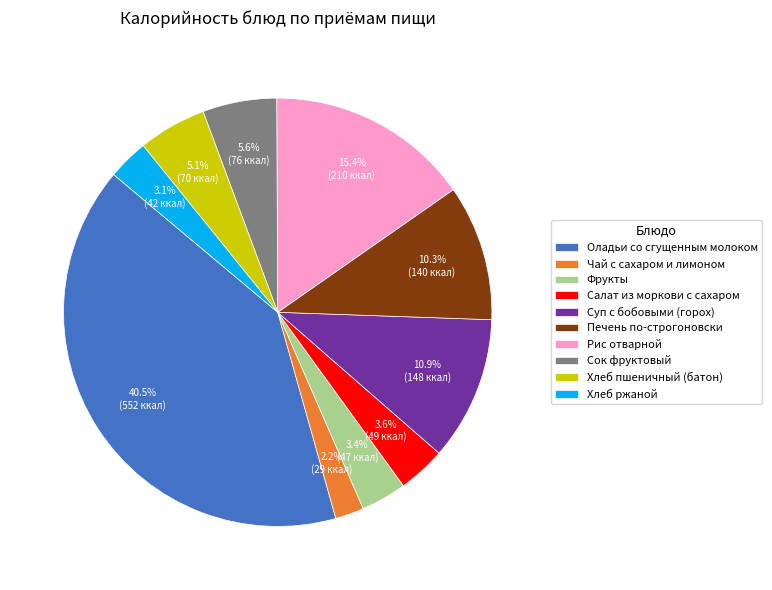

True or false: Печень по-строгоновски accounts for 10% of the total.

True